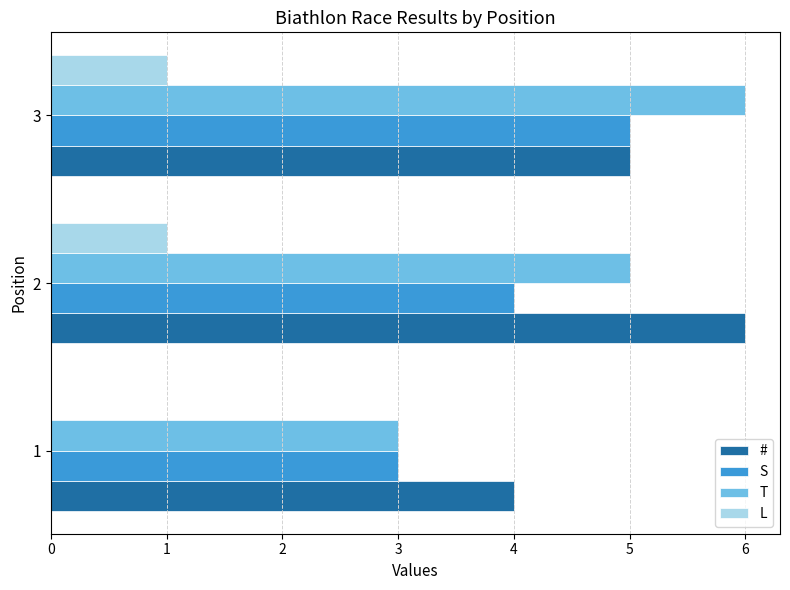

Which series changed the most between 1 and 3?

T